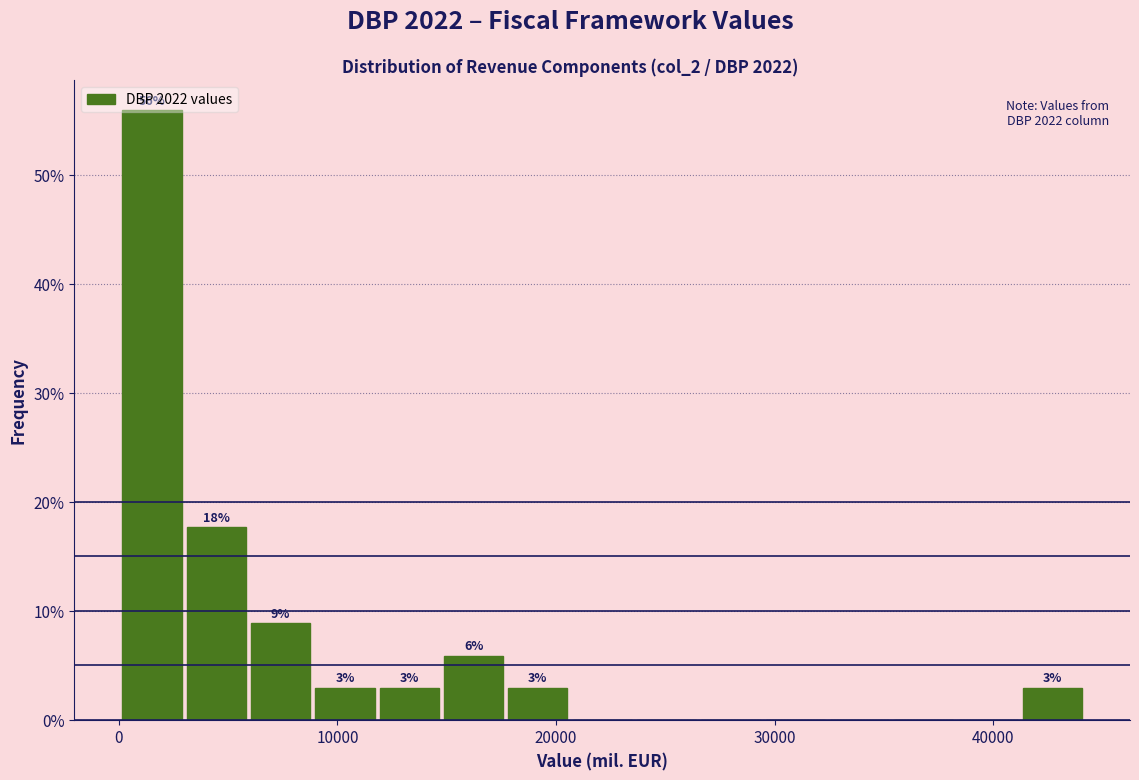

Read against the x-axis, roughly where is the centre of the tallest bar?

2000